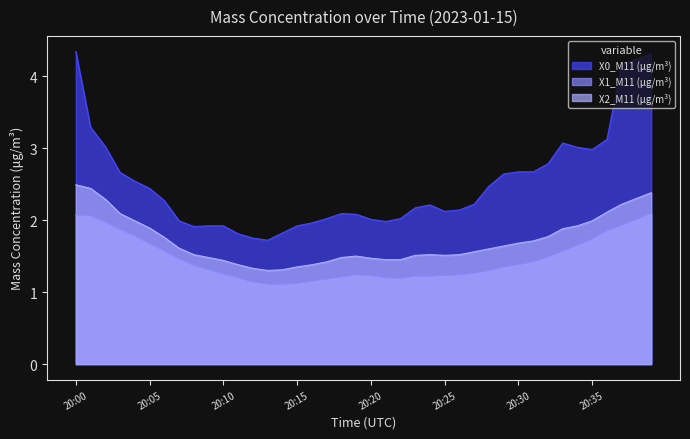

True or false: X0_M11 (μg/m³) and X1_M11 (μg/m³) intersect in this chart.

False